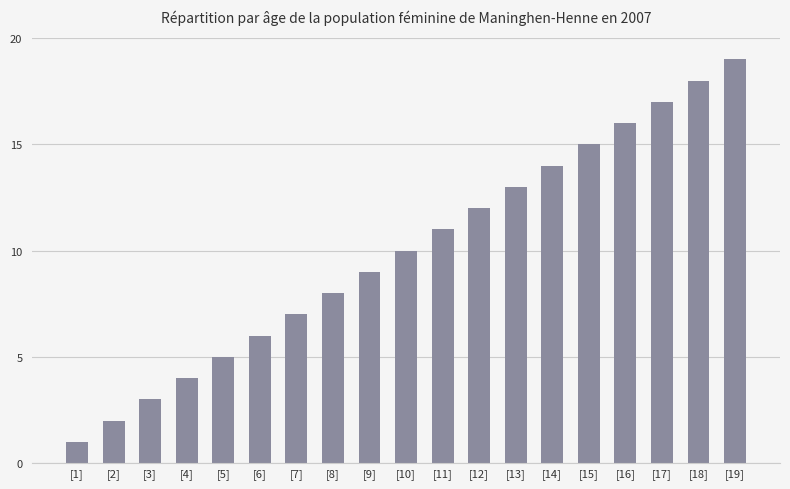

What is the label of the 7th bar from the left?

[7]